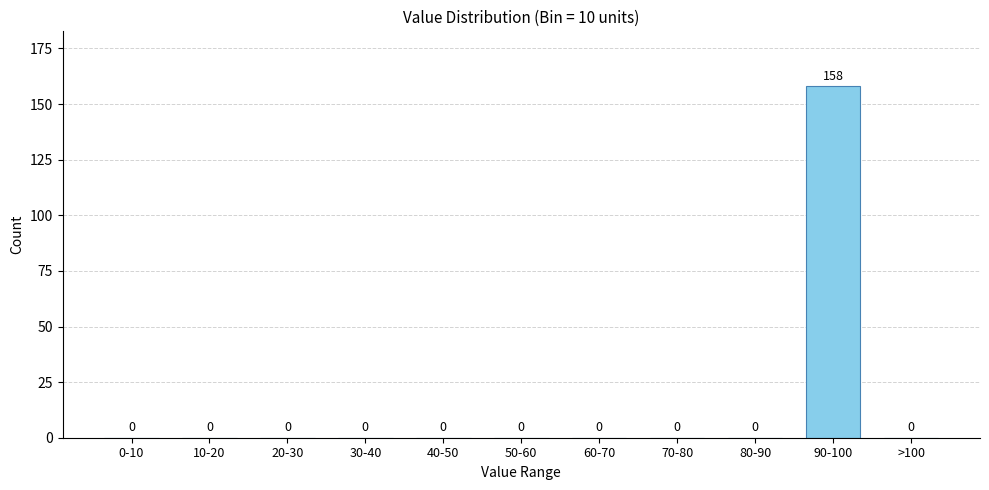

Reading right to left, what are all the values shown in this chart?

>100=0	90-100=158	80-90=0	70-80=0	60-70=0	50-60=0	40-50=0	30-40=0	20-30=0	10-20=0	0-10=0